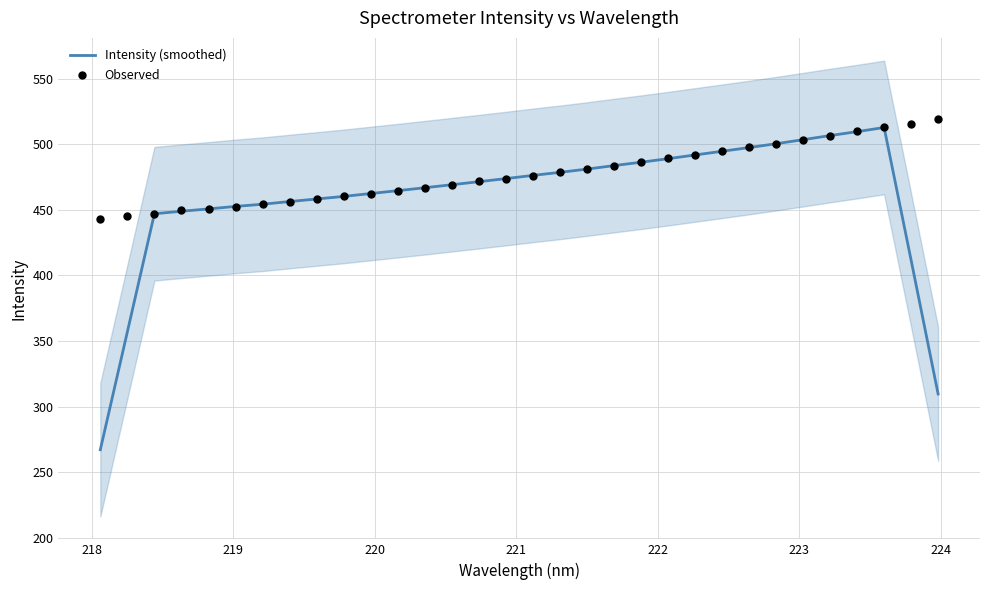

What are all the series names shown in the legend?

Intensity (smoothed), Observed